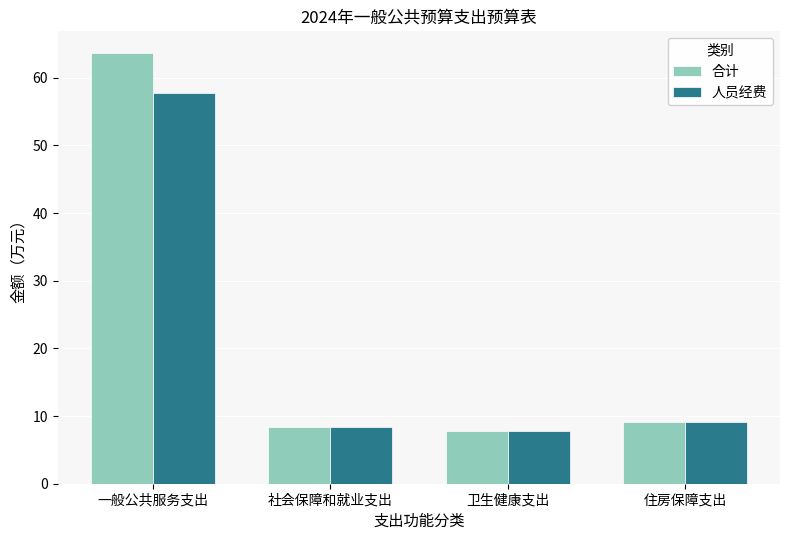

What is the label of the 1st bar from the left?

一般公共服务支出